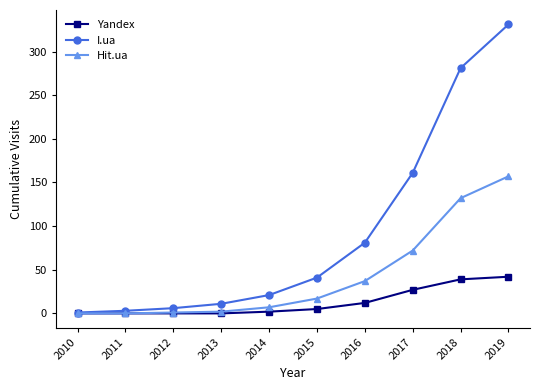

Does the chart display data point markers on the line(s)?

Yes